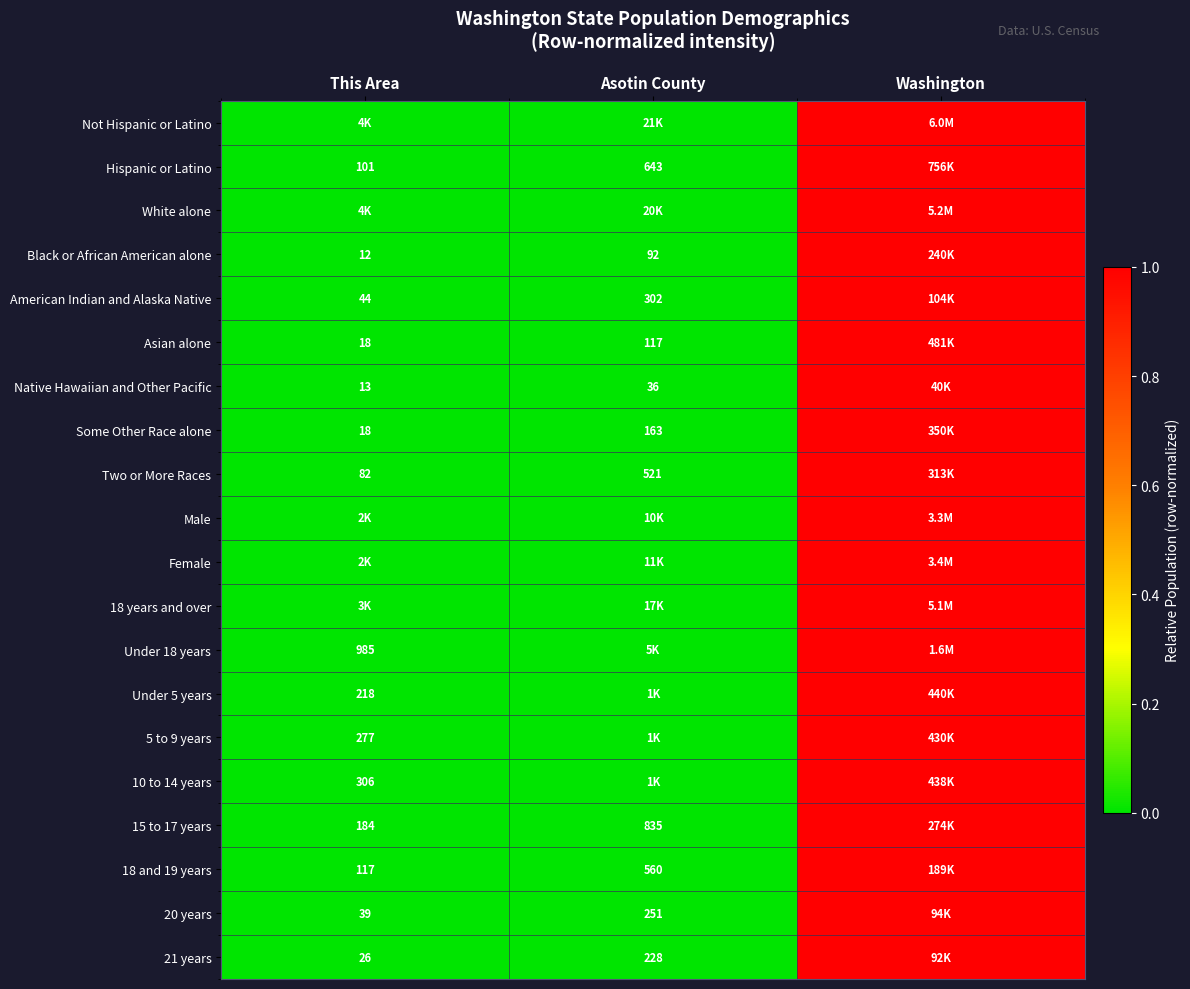

Is the value of 20 years at This Area greater than the value of 15 to 17 years at This Area?

No